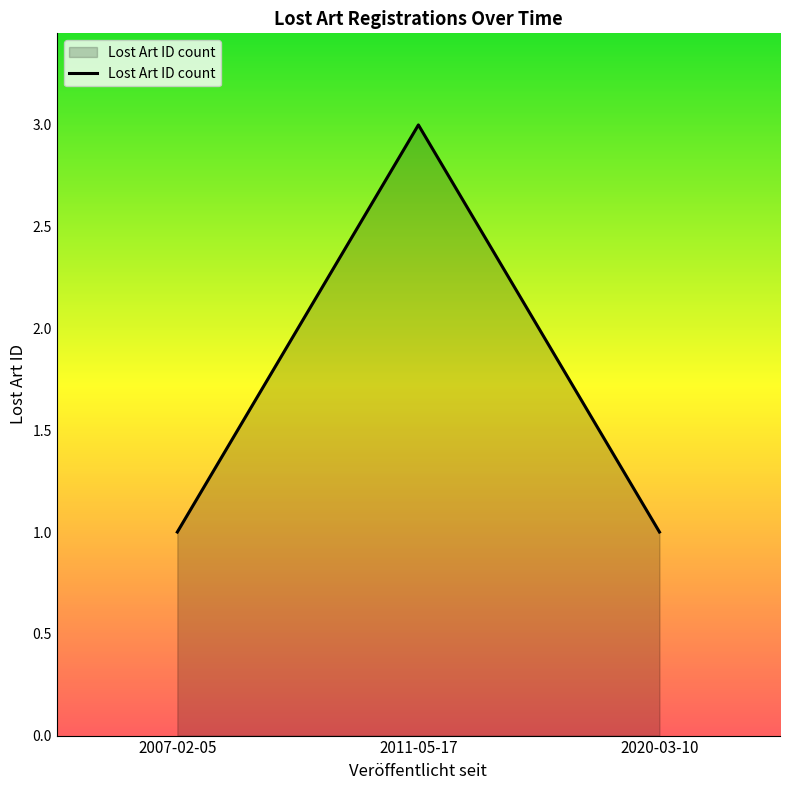

What is the difference between the maximum and minimum values?

2